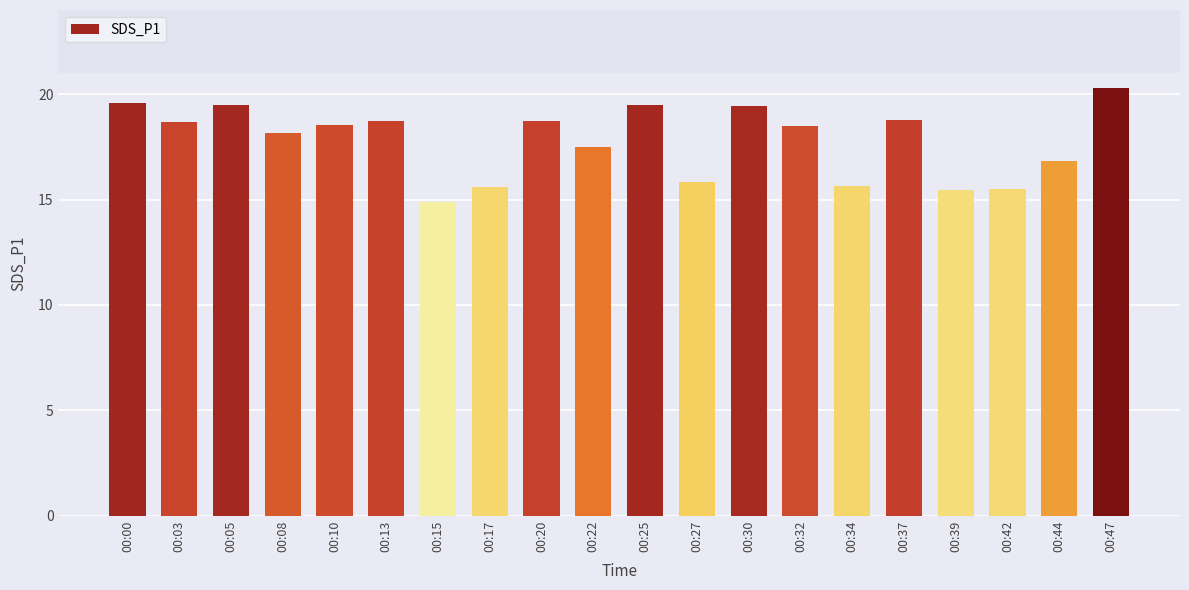

The value at 00:08 is 18.1. True or false?

True